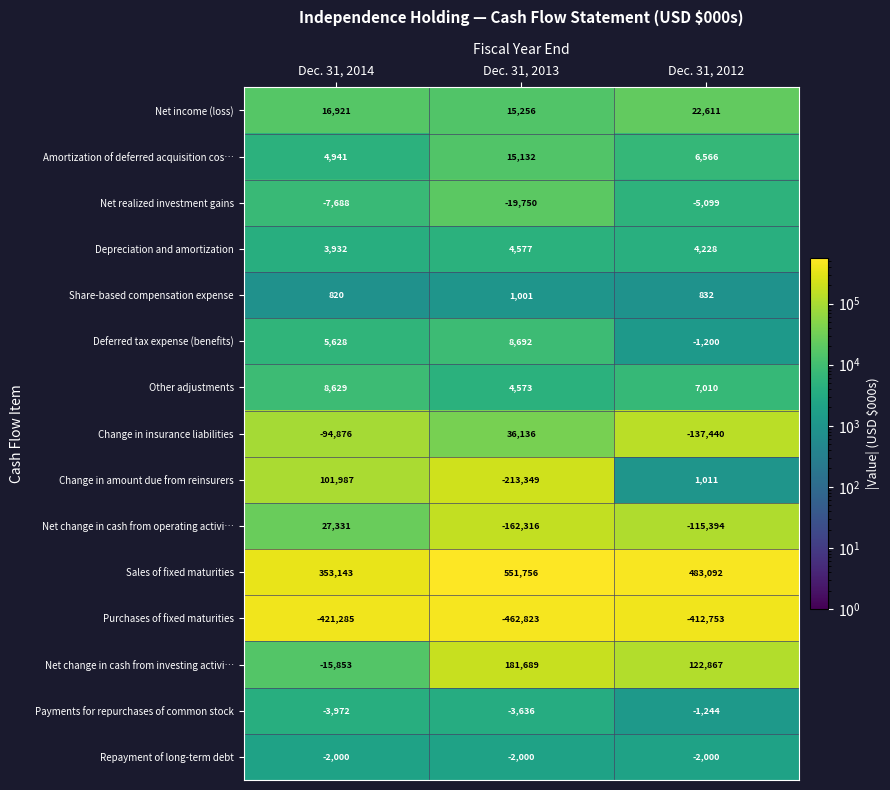

What is the difference between the highest and lowest values at Dec. 31, 2013?

1014579